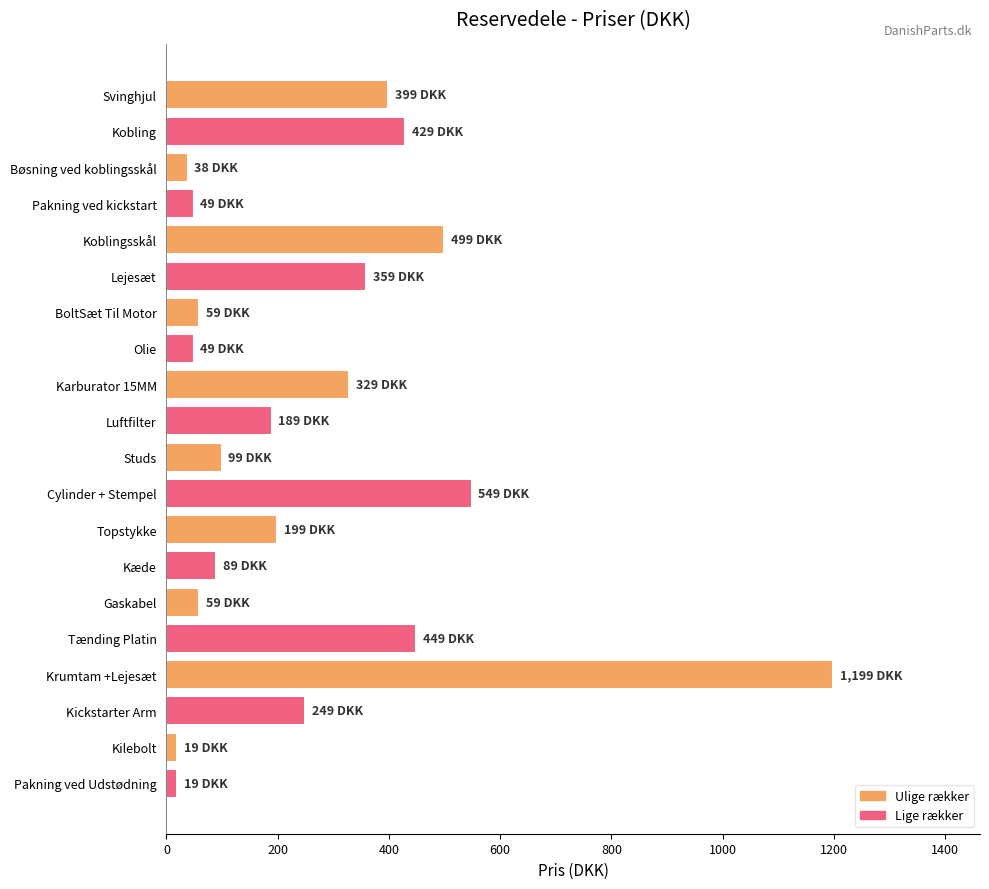

What is the difference between the maximum and minimum values?

1180